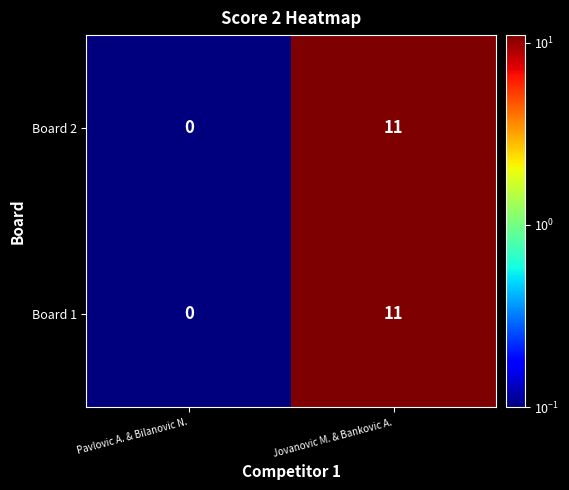

What is the difference between the Board 1 values at Jovanovic M. & Bankovic A. and Pavlovic A. & Bilanovic N.?

11